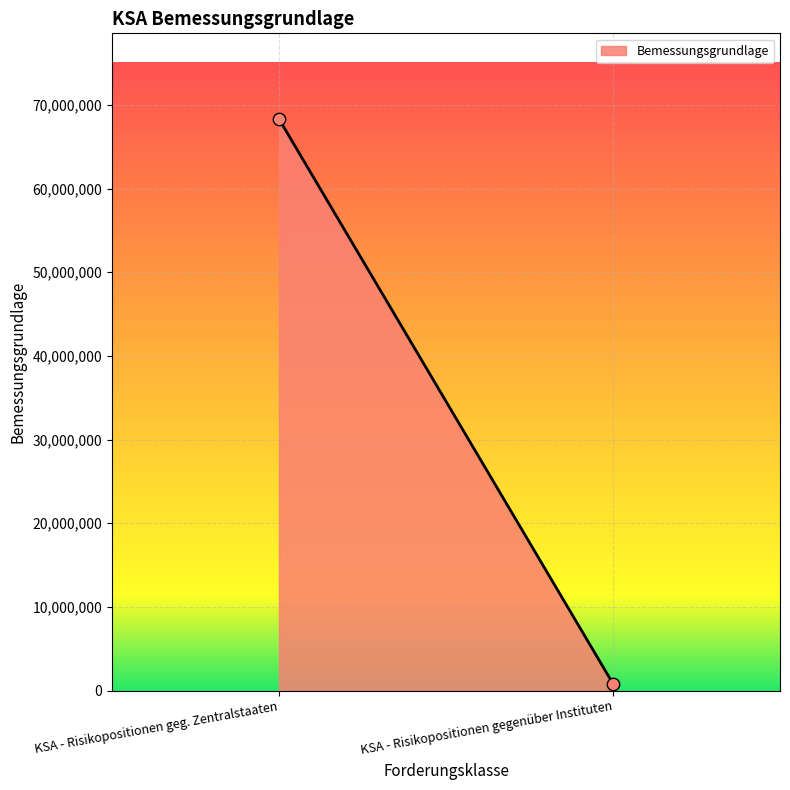

How many data points are displayed?

2